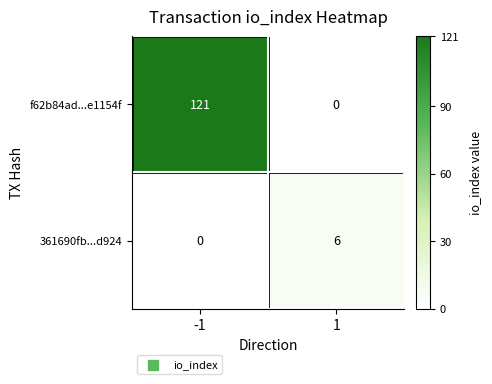

What is the difference between the f62b84ad...e1154f values at 1 and -1?

121